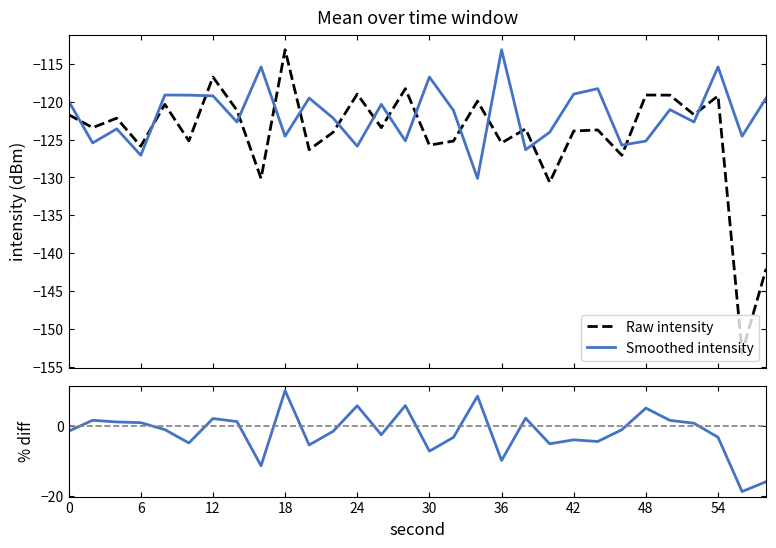

How many intersections are there between Smoothed intensity and Raw intensity?

16